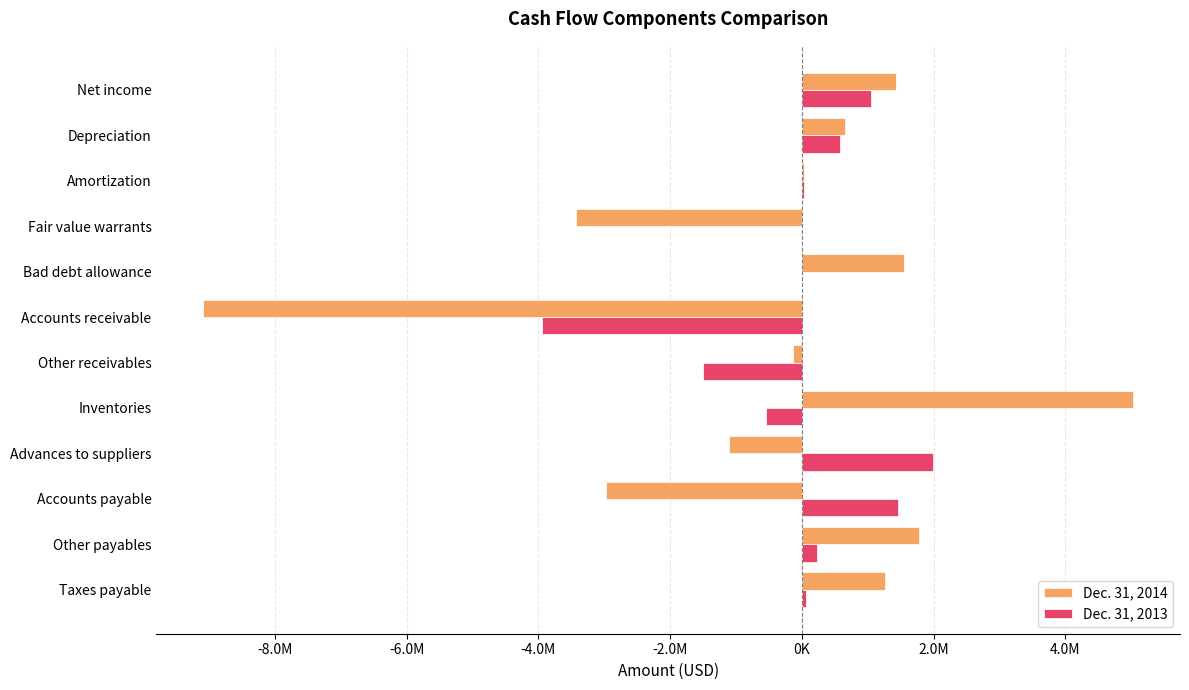

Reading left to right, extract all data points from this chart.

Dec. 31, 2014: 1428601	652208	35408	-3425703	1549034	-9093126	-135855	5035275	-1106222	-2975332	1778225	1263983
Dec. 31, 2013: 1054226	578000	35426	-12	0	-3951856	-1494537	-543788	1989148	1464233	229536	61188